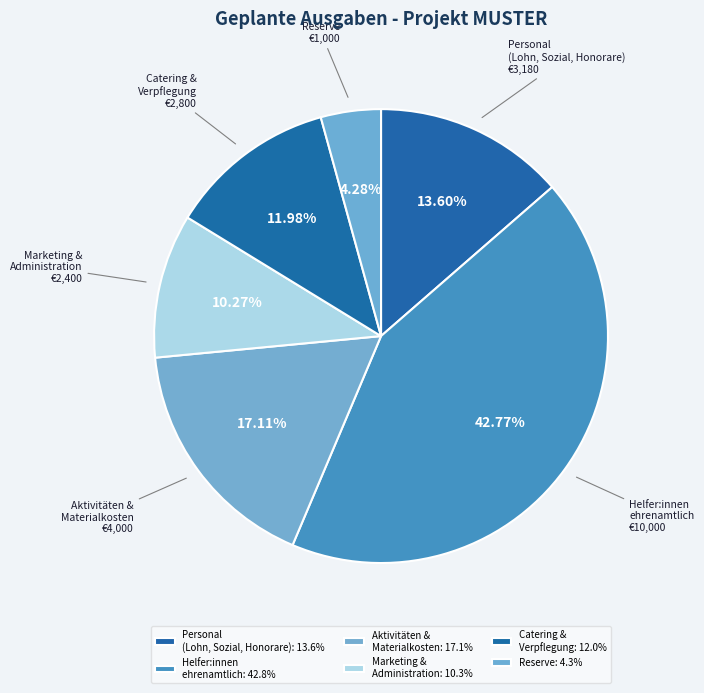

Is there any slice that represents more than half of the pie?

No